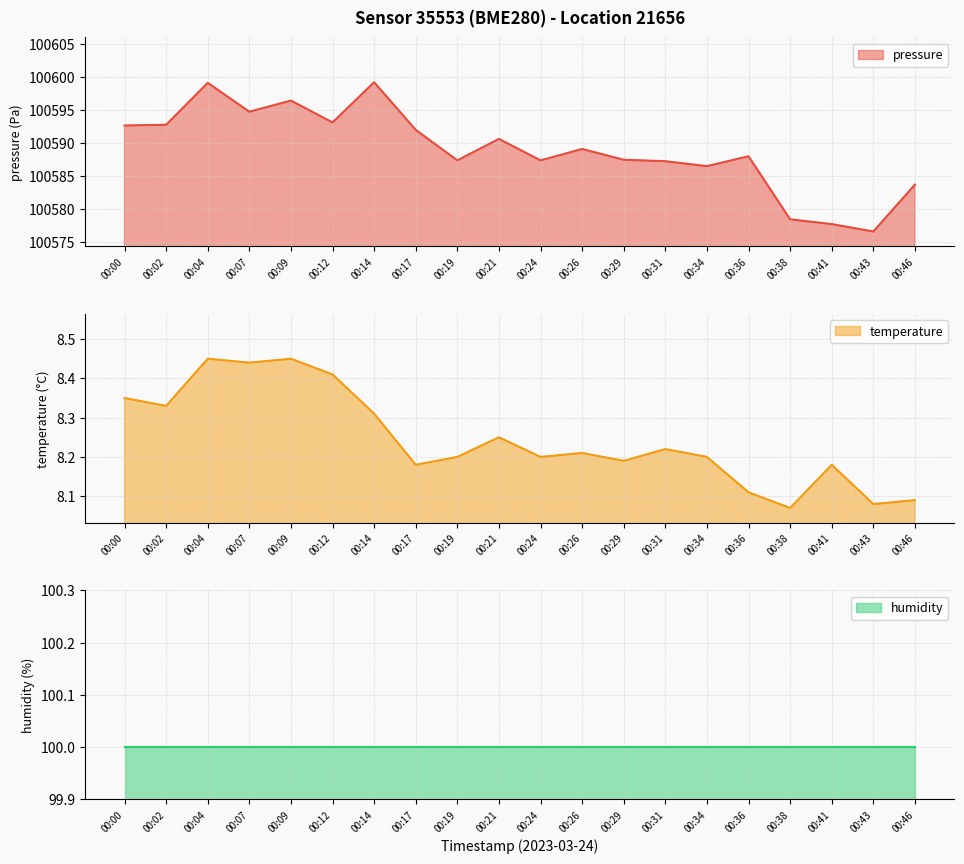

What is the value of the temperature point at the 11th from the left?

8.2